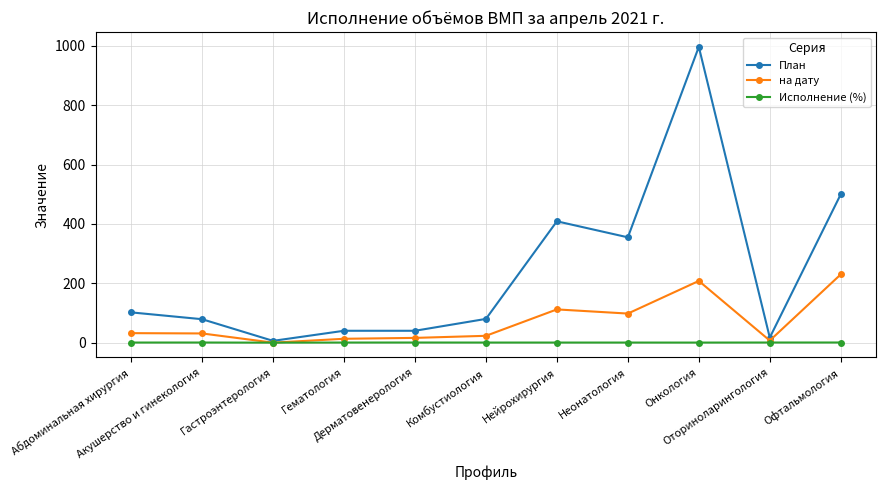

What is the spread (max minus min) of values at Онкология?

996.8